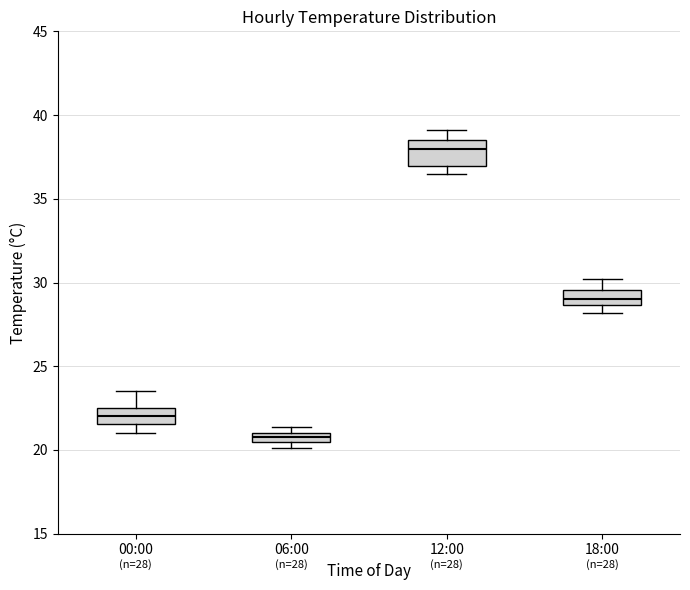

Which box has the lowest median line?

06:00